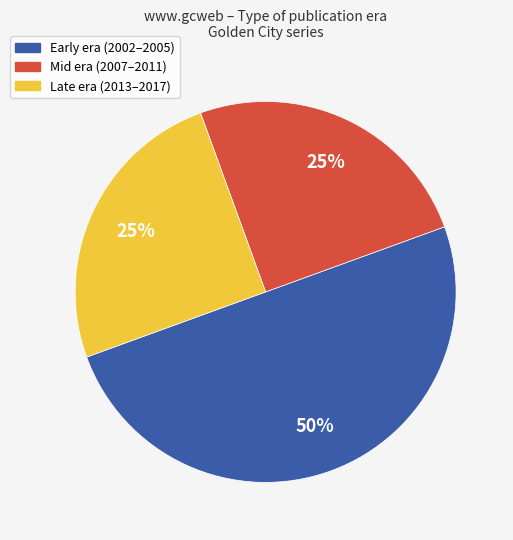

To the nearest percent, what is the difference between the largest and smallest slice percentages?

25%